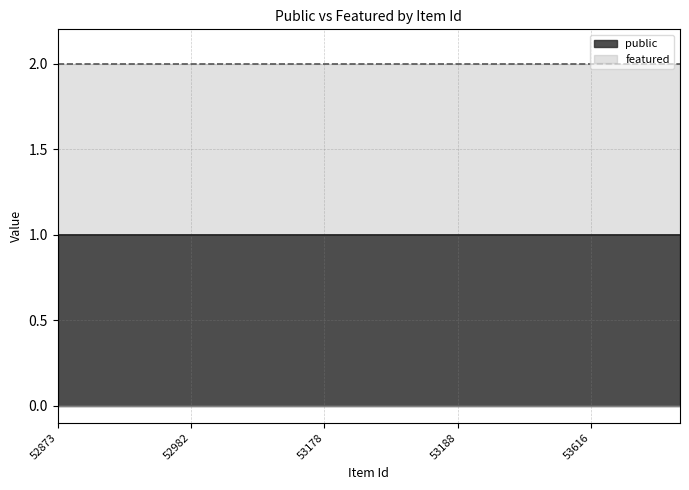

True or false: public and featured intersect in this chart.

False